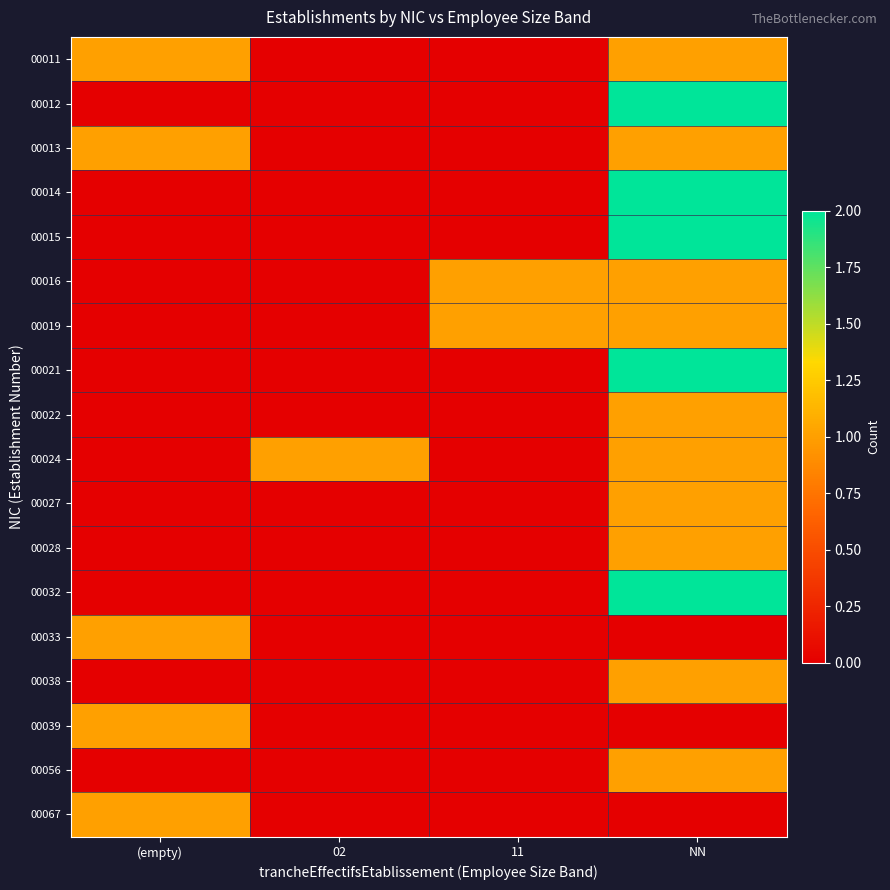

Count the number of data series in this chart.

18